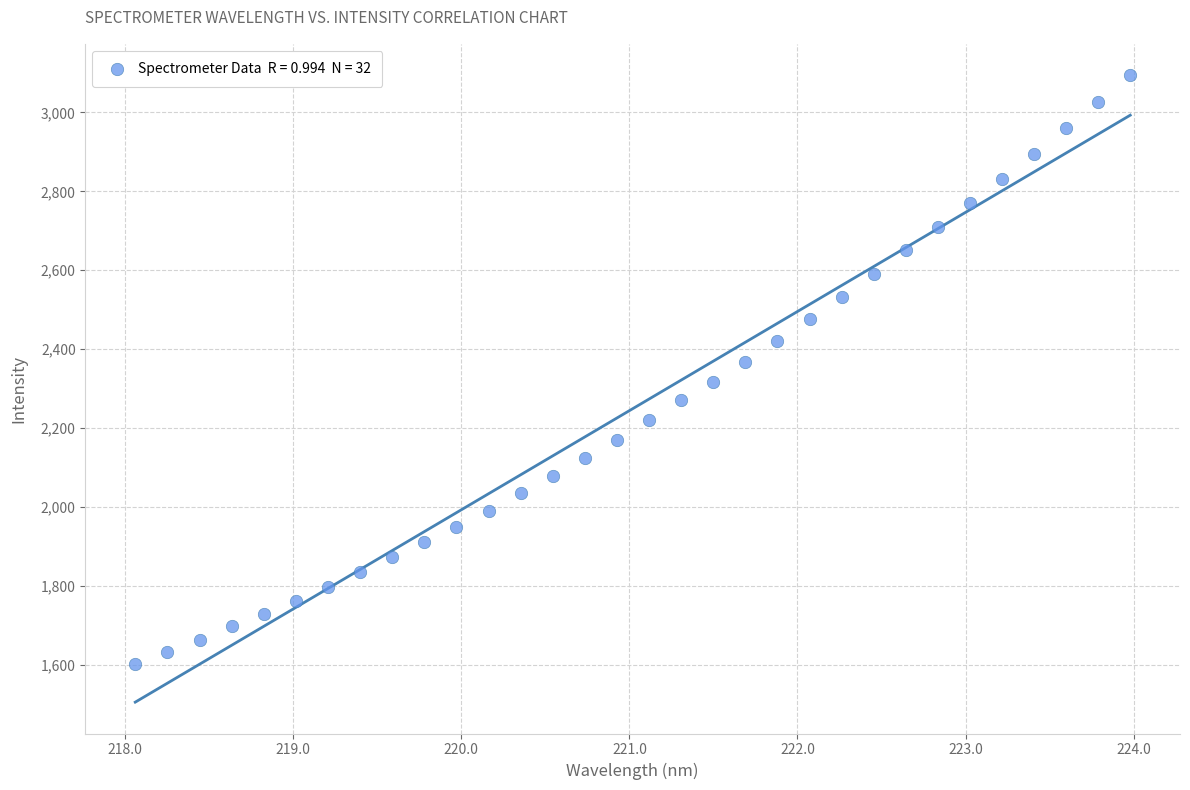

What is the range of Y values (max minus min)?

1492.3